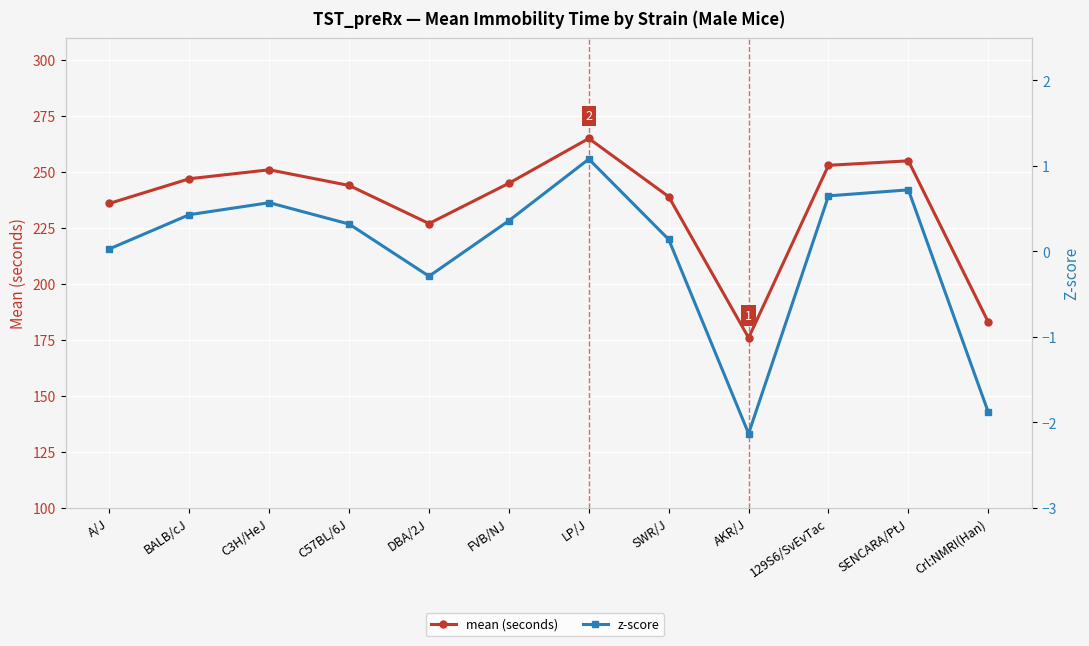

True or false: mean (seconds) and z-score cross at least once.

False